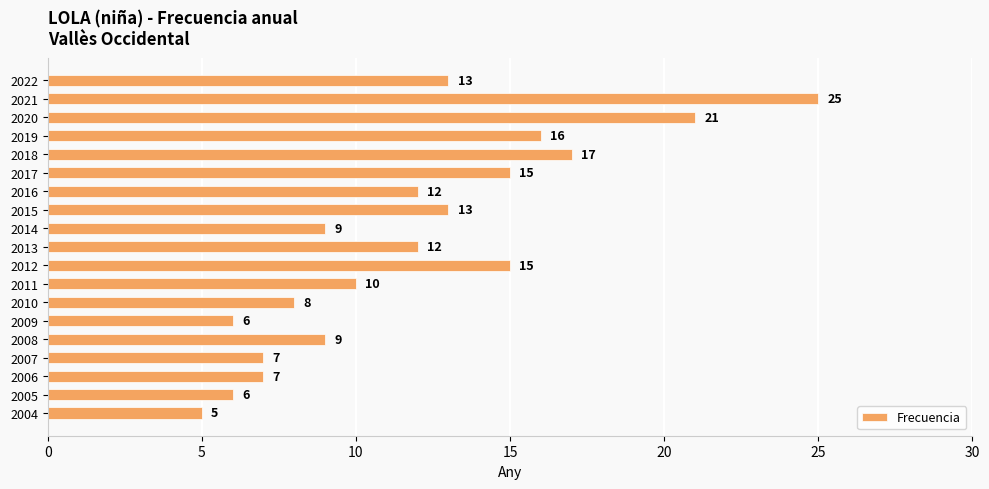

Reading bottom to top, what are all the values shown in this chart?

2004=5	2005=6	2006=7	2007=7	2008=9	2009=6	2010=8	2011=10	2012=15	2013=12	2014=9	2015=13	2016=12	2017=15	2018=17	2019=16	2020=21	2021=25	2022=13